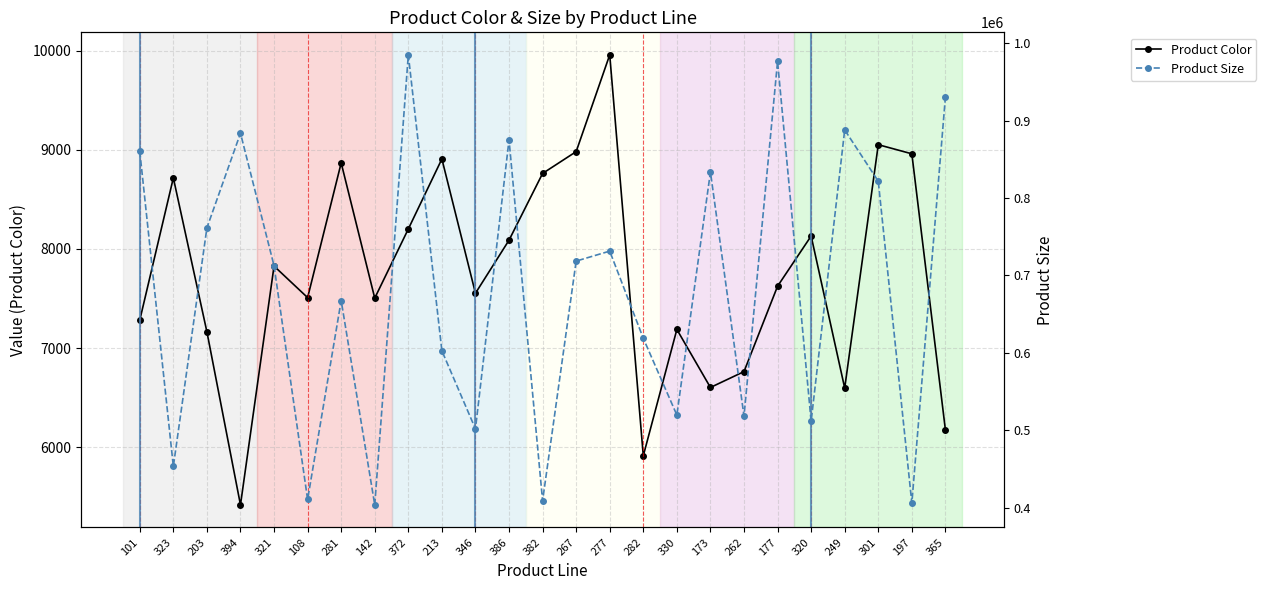

What is the value of the Product Color point at the 17th from the left?

7188